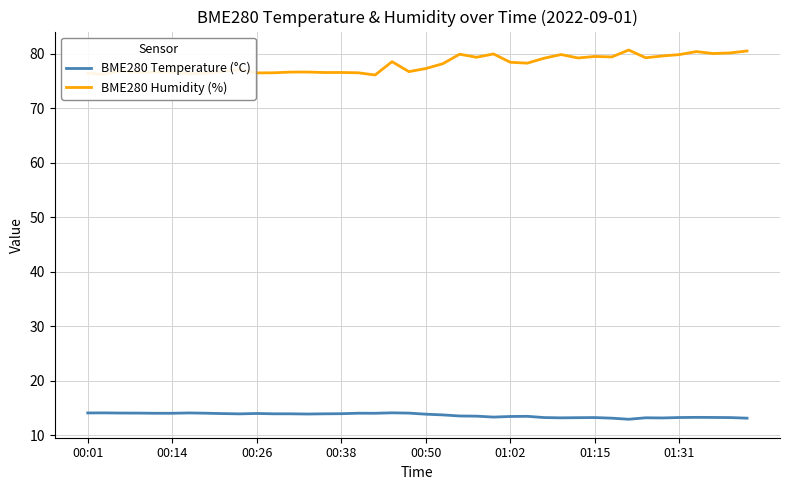

Rank the series by their average value, from highest to lowest.

BME280 Humidity (%), BME280 Temperature (°C)